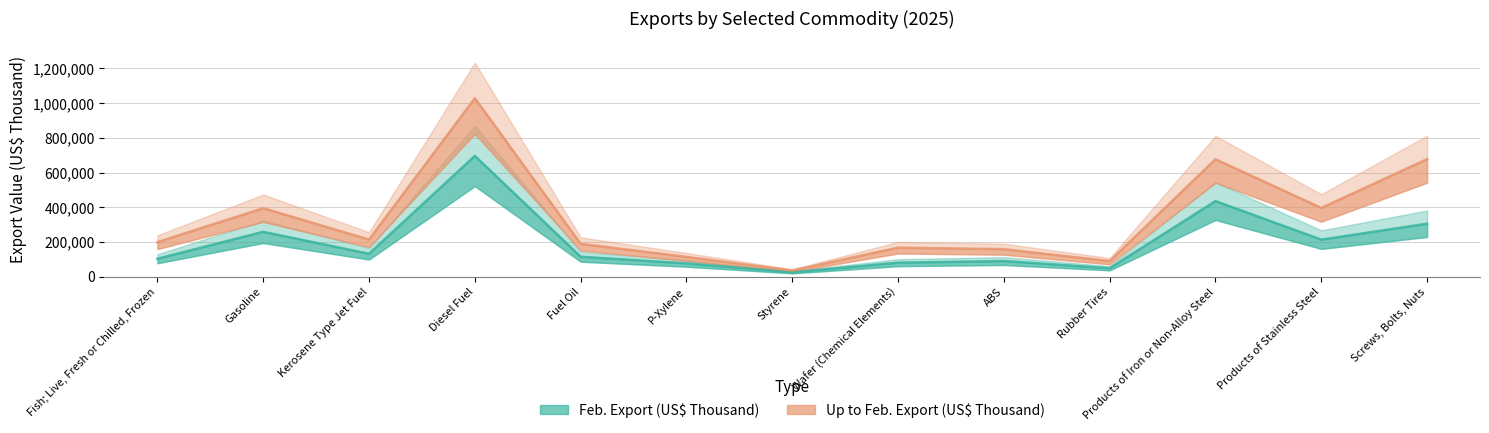

Reading left to right, what are all the values shown in this chart?

Feb. Export (US$ Thousand): 103263	258515	131845	695920	114905	76615	25477	80616	90060	48799	435656	213452	305139
Up to Feb. Export (US$ Thousand): 198846	394514	213530	1028015	189112	113827	35724	167020	158286	89499	676365	396041	677128